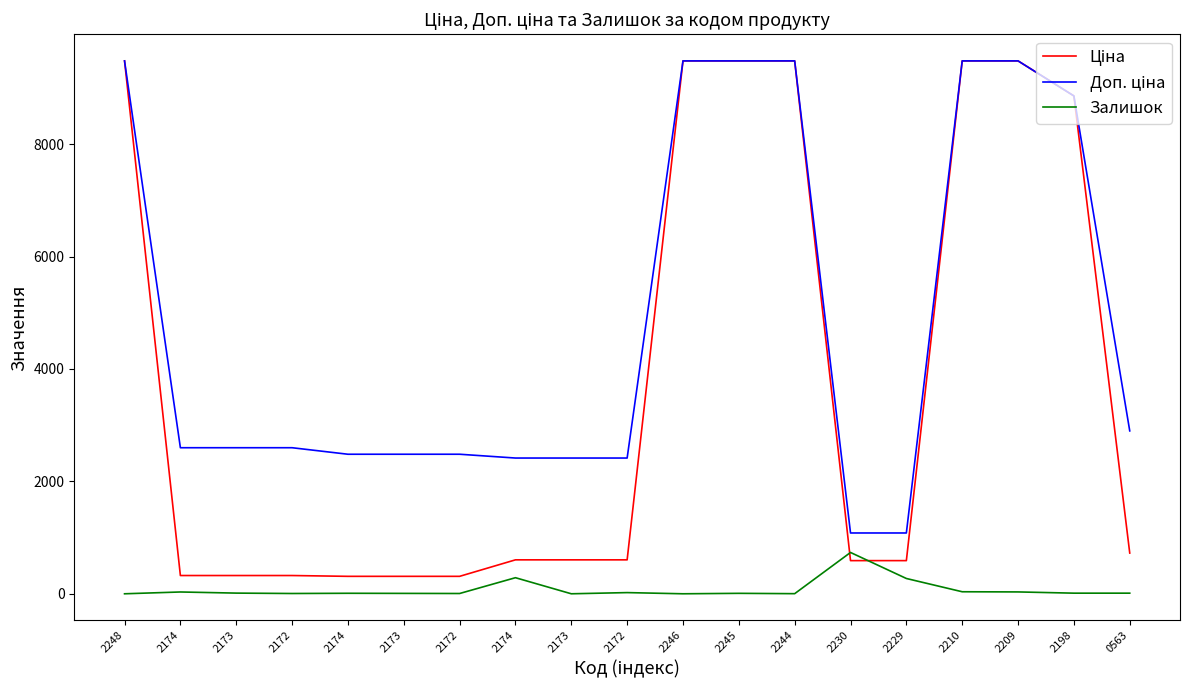

Which series has the largest total across all categories?

Доп. ціна